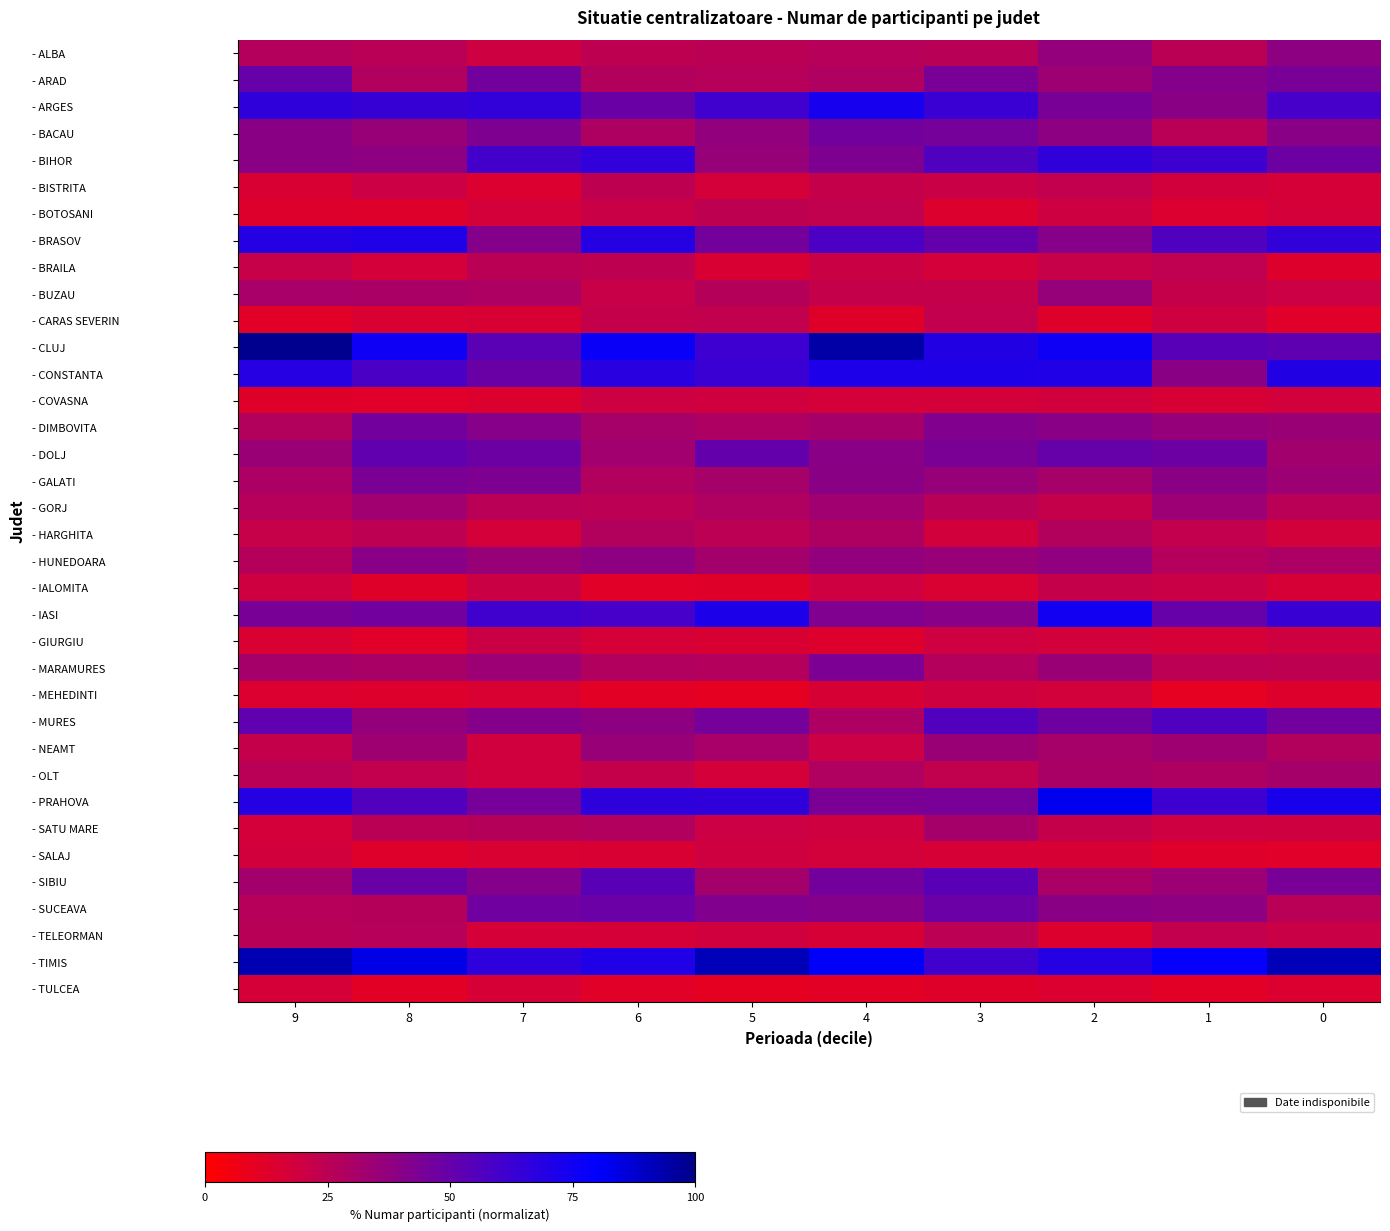

How many distinct data groups are displayed?

36